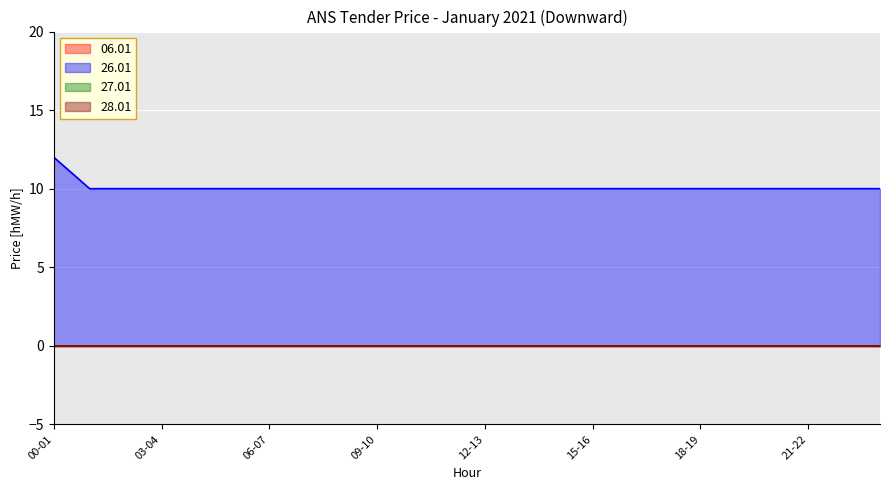

At 03-04, list the series in order from smallest to largest.

06.01, 27.01, 28.01, 26.01